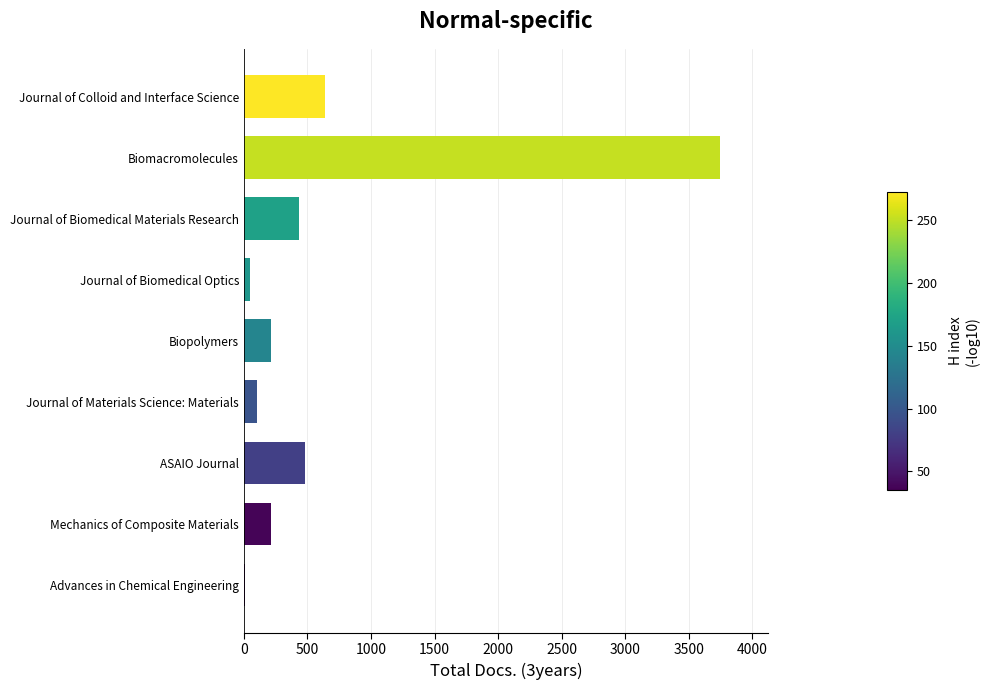

What is the change in value from Biomacromolecules to Journal of Colloid and Interface Science?

-3108